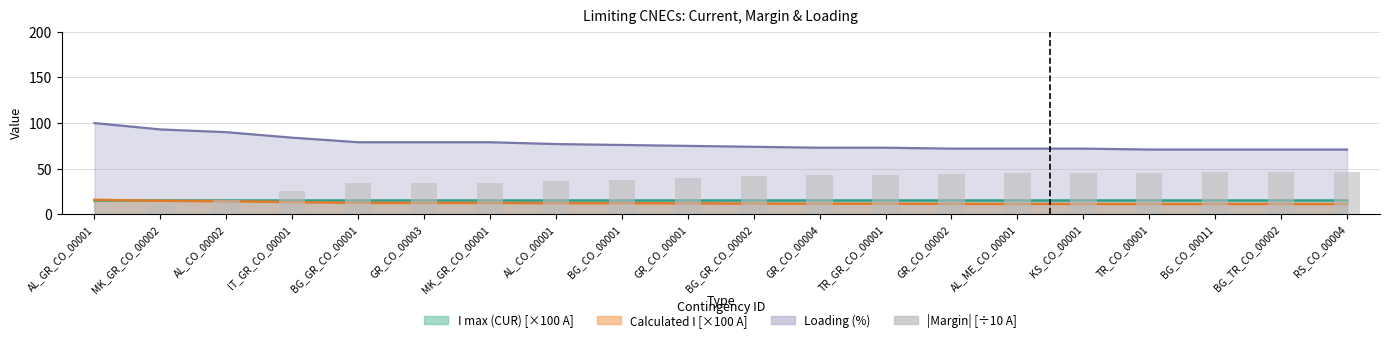

What is the label of the 17th bar from the right?

IT_GR_CO_00001